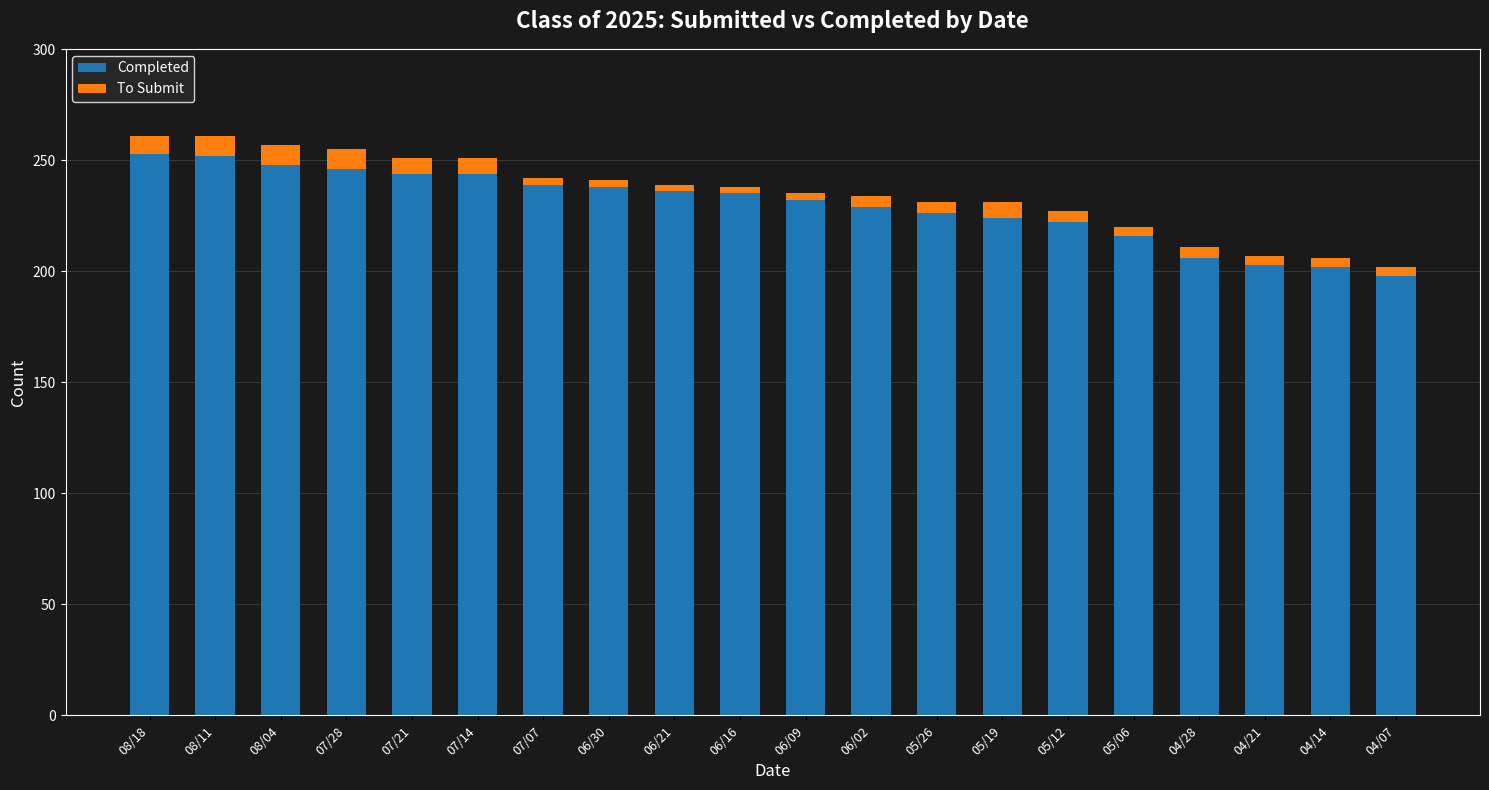

What is the minimum value for Completed?

198